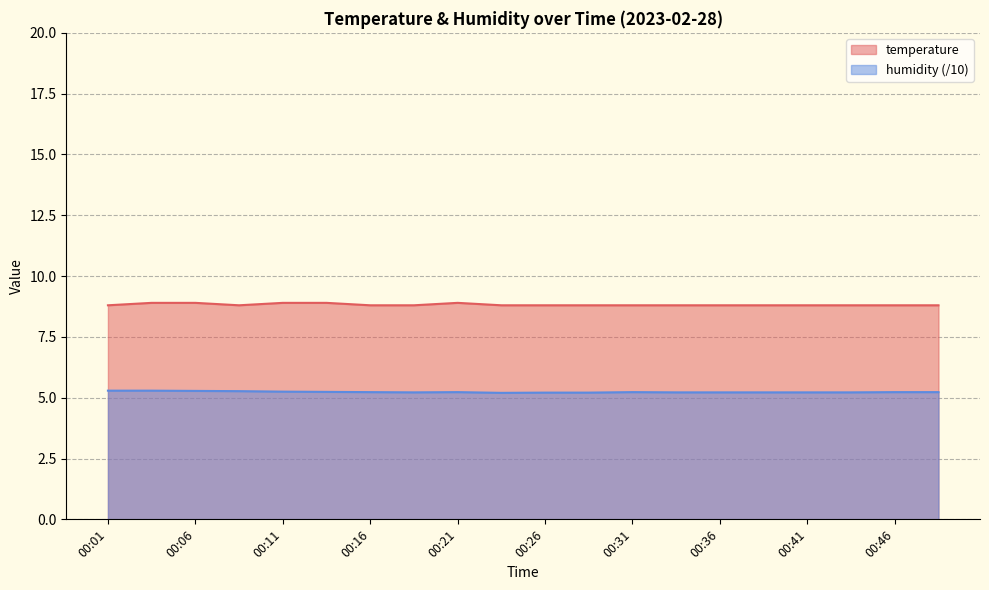

What are all the series names shown in the legend?

temperature, humidity (/10)